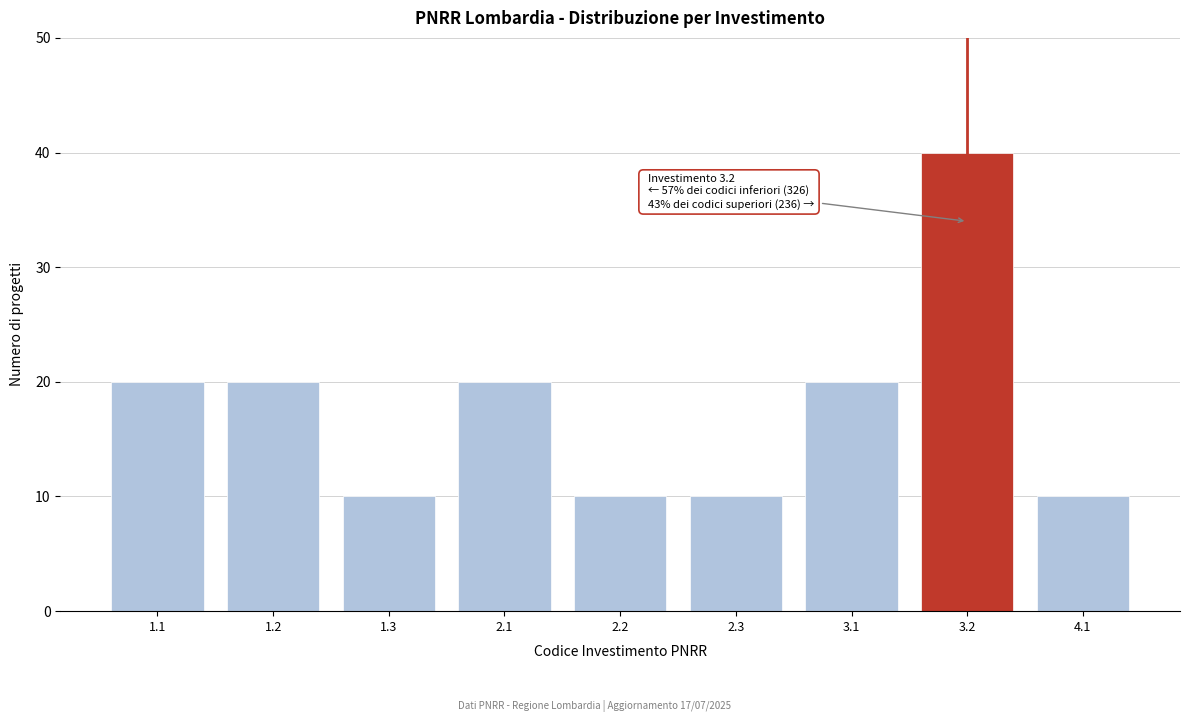

Reading left to right, extract all data points from this chart.

1.1=20	1.2=20	1.3=10	2.1=20	2.2=10	2.3=10	3.1=20	3.2=40	4.1=10